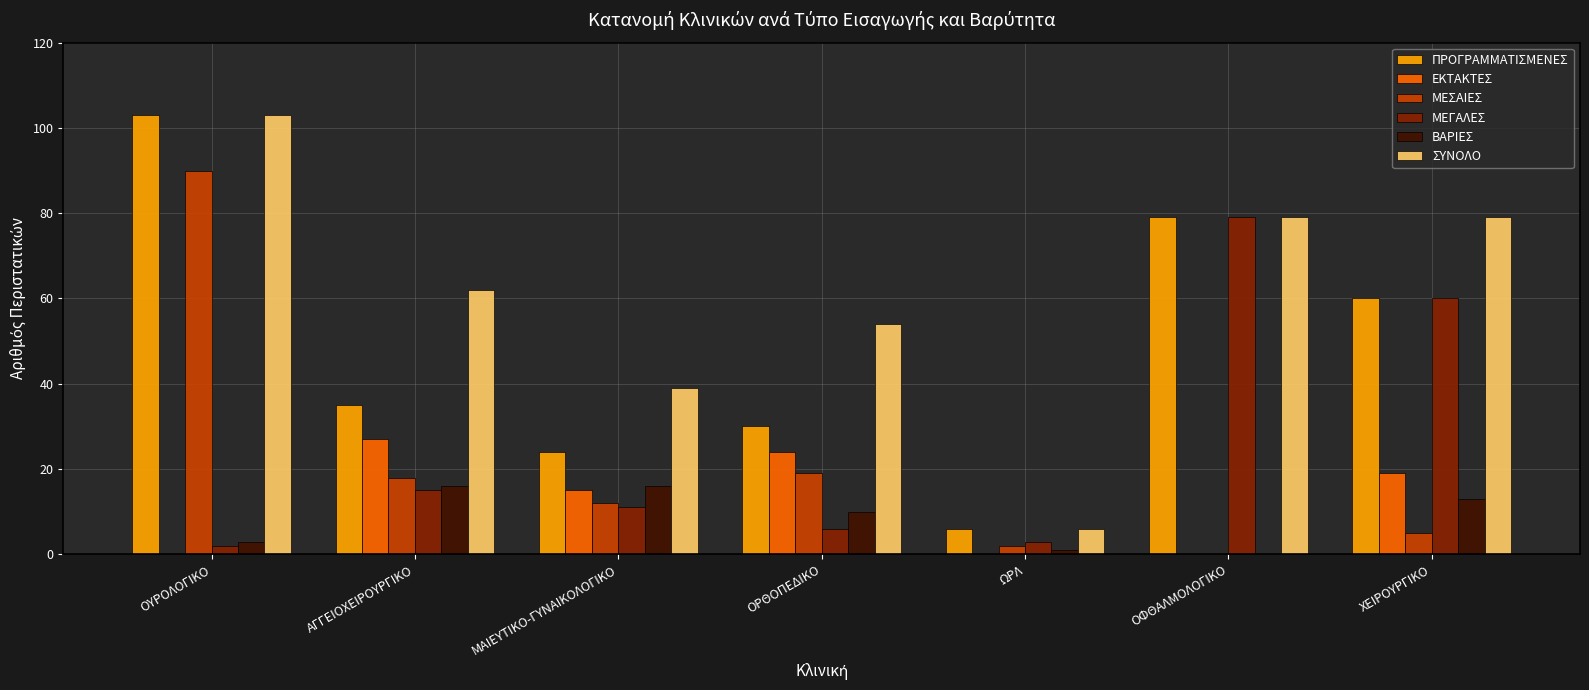

At which label does ΜΕΣΑΙΕΣ reach its peak?

ΟΥΡΟΛΟΓΙΚΟ